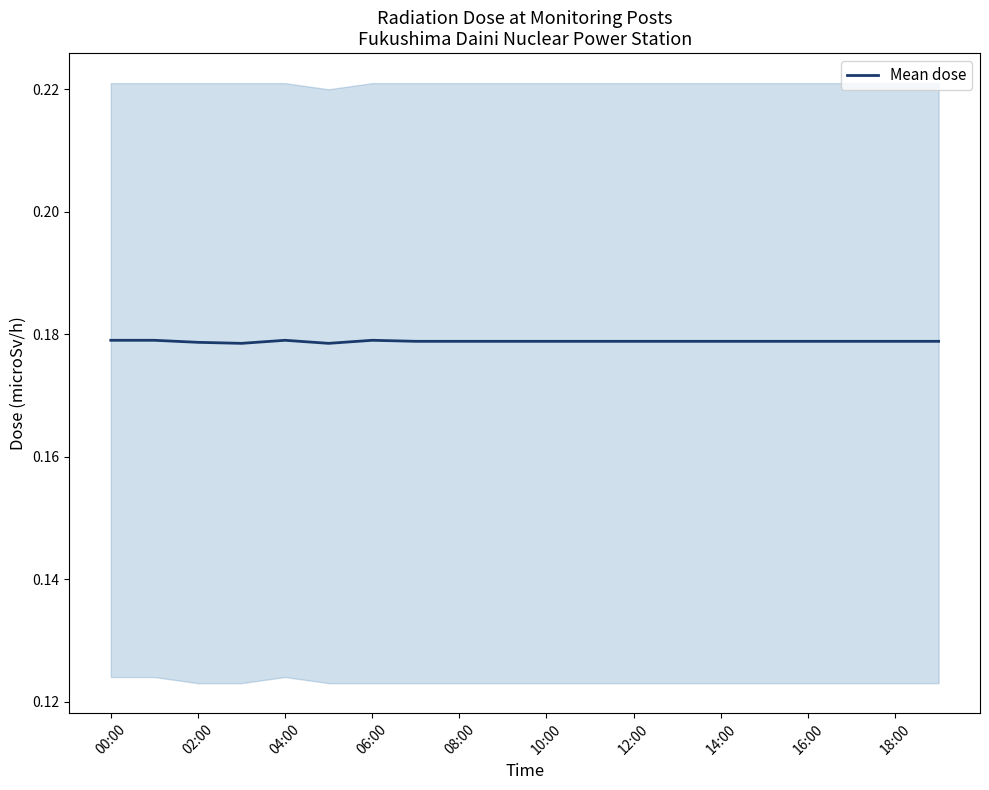

The value at 10:00 is 0.2. True or false?

True